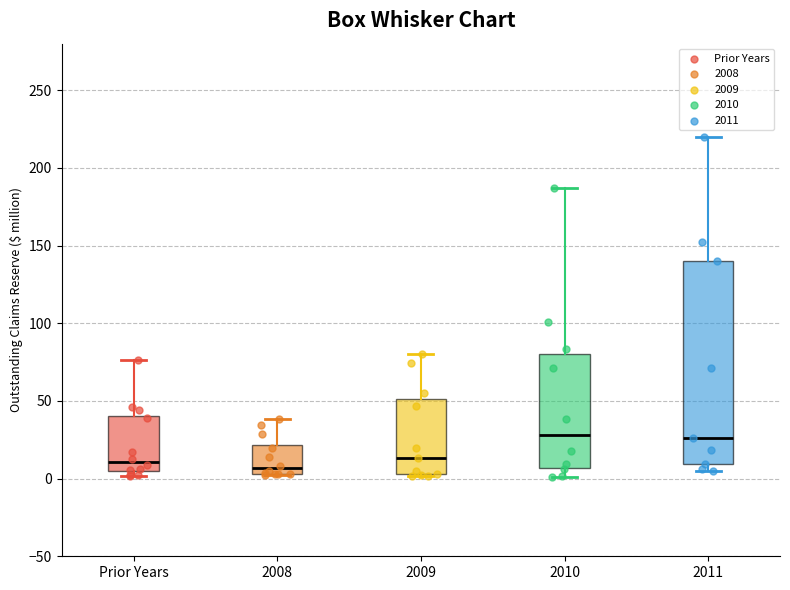

Reading left to right, read every box against the y-axis: the position of its median line, the range the box covers, and the ends of its whiskers. The values are not printed on the chart, so give them approximately, as read against the axis.

Prior Years: median 10, box 5 to 40, whiskers 0 to 75
2008: median 5 (just above the box's lower edge), box 5 to 20, whiskers 5 to 40
2009: median 15, box 5 to 50, whiskers 0 to 80
2010: median 30, box 5 to 80, whiskers 0 to 185
2011: median 25, box 10 to 140, whiskers 5 to 220